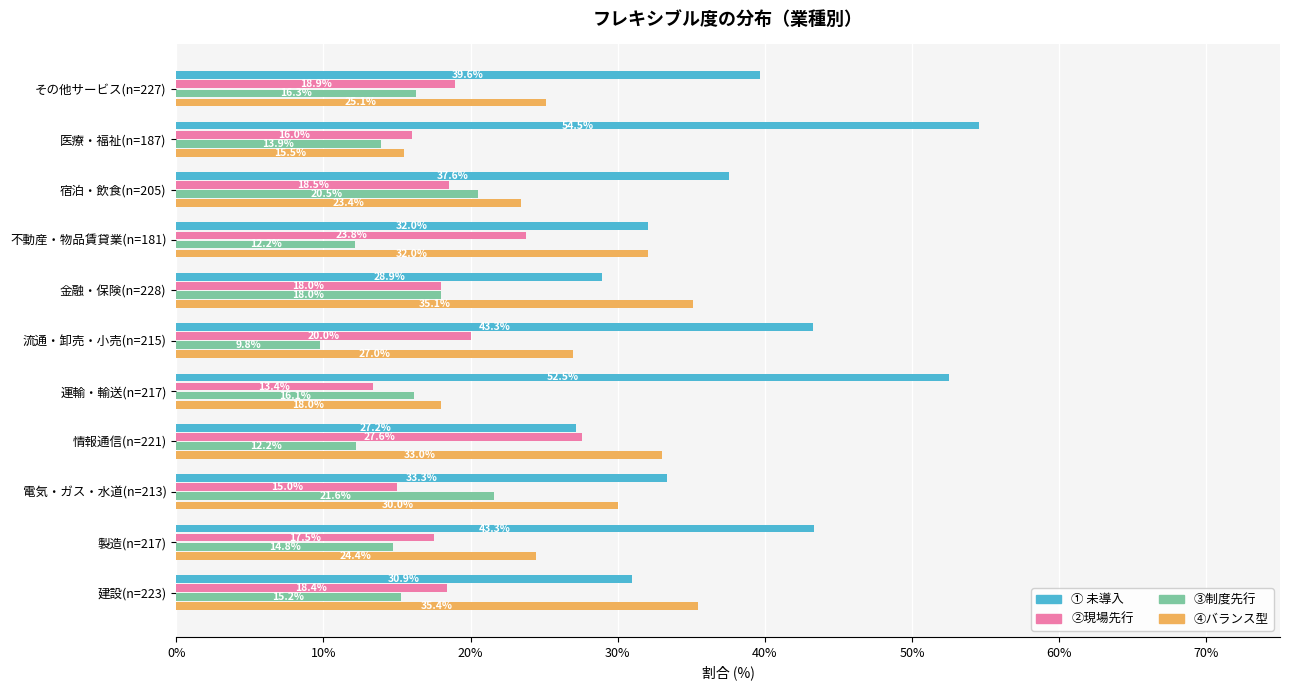

Where is ① 未導入 nearest to the value 40?

その他サービス(n=227)